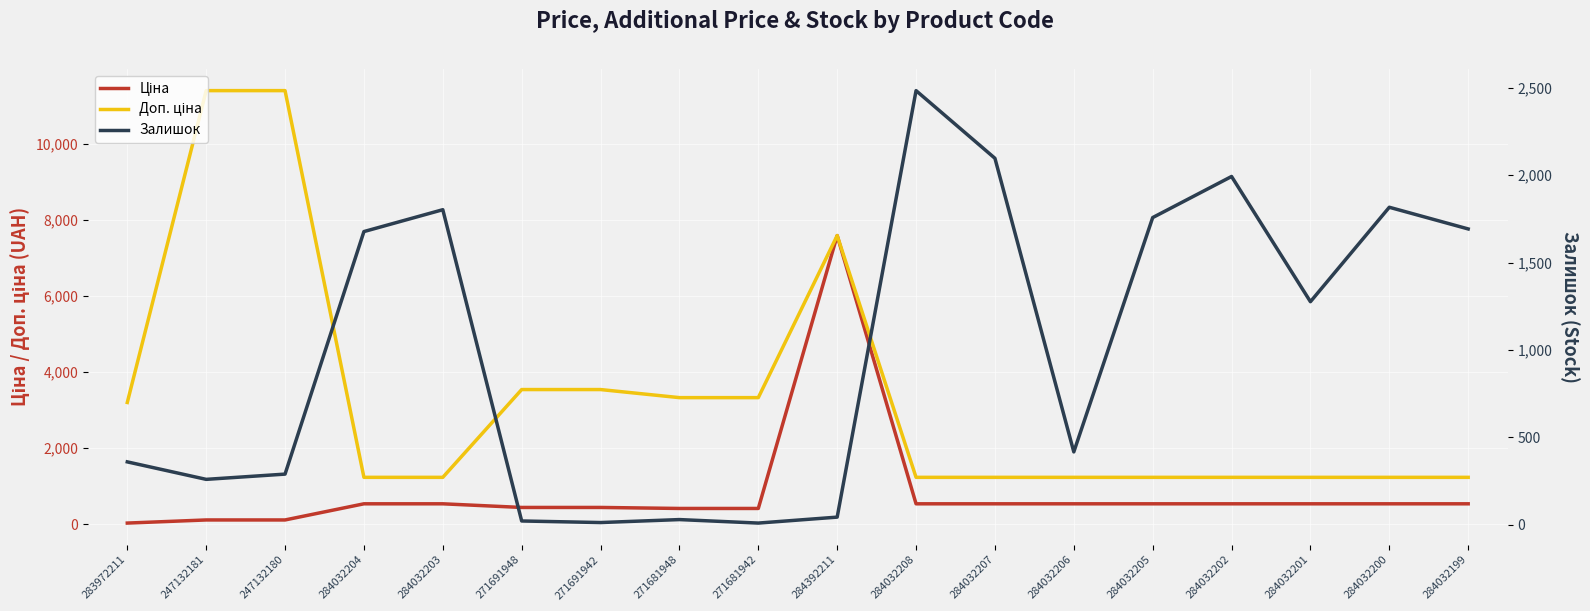

What is the label of the 18th point from the right?

283972211